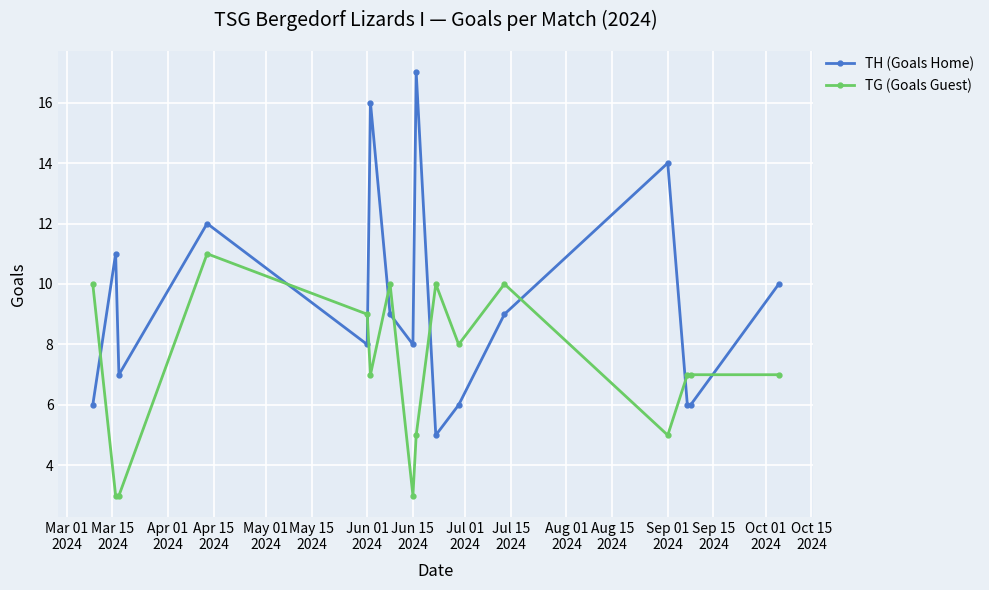

In TH (Goals Home), how many points are higher than both neighbors (excluding endpoints)?

5